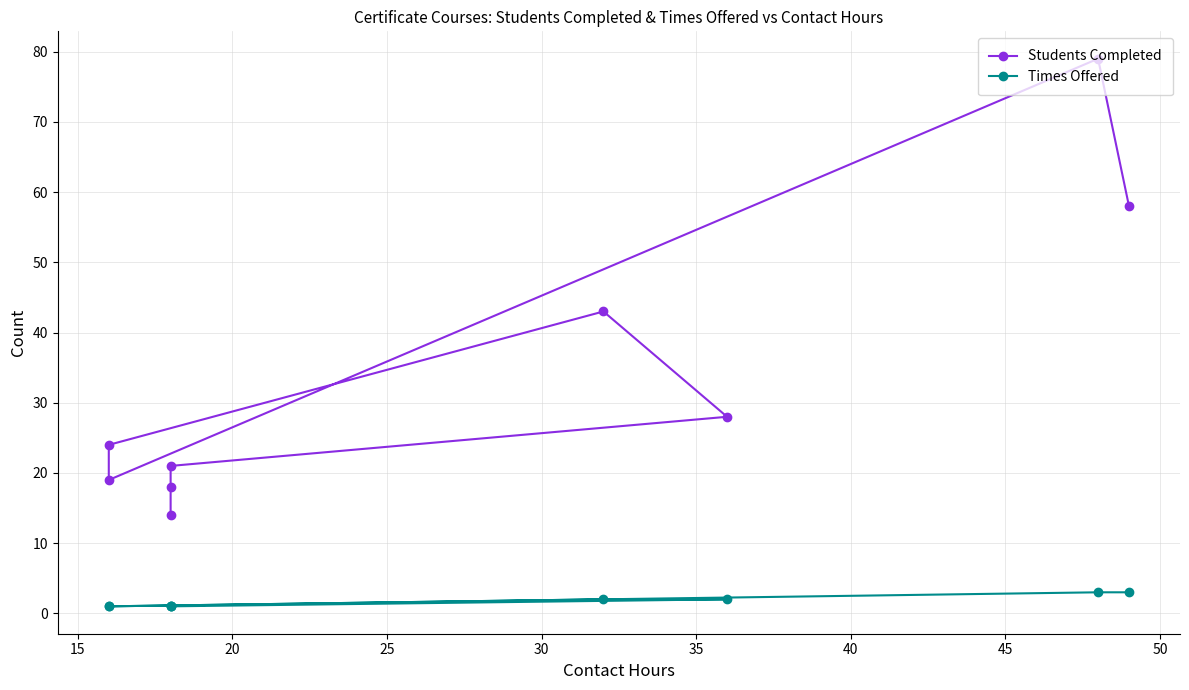

What is the spread (max minus min) of values at 30?

41